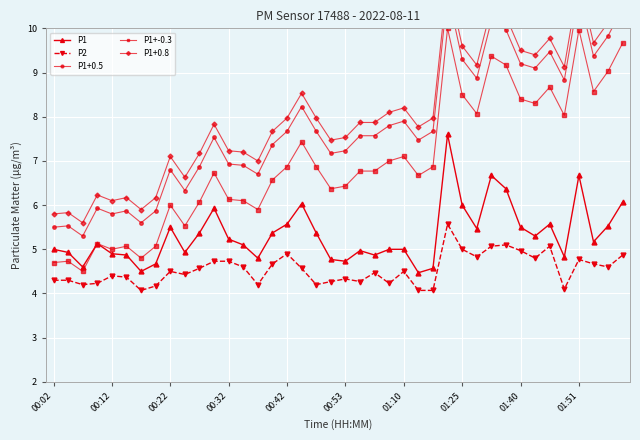

Reading left to right, transcribe all the data shown in this chart.

P1: 5.0	4.9	4.6	5.1	4.9	4.9	4.5	4.7	5.5	4.9	5.4	5.9	5.2	5.1	4.8	5.4	5.6	6.0	5.4	4.8	4.7	5.0	4.9	5.0	5.0	4.5	4.6	7.6	6.0	5.5	6.7	6.4	5.5	5.3	5.6	4.8	6.7	5.2	5.5	6.1
P2: 4.3	4.3	4.2	4.2	4.4	4.4	4.1	4.2	4.5	4.4	4.6	4.7	4.7	4.6	4.2	4.7	4.9	4.6	4.2	4.3	4.3	4.3	4.5	4.2	4.5	4.1	4.1	5.6	5.0	4.8	5.1	5.1	5.0	4.8	5.1	4.1	4.8	4.7	4.6	4.9
P1+0.5: 5.5	5.5	5.3	5.9	5.8	5.9	5.6	5.9	6.8	6.3	6.9	7.5	6.9	6.9	6.7	7.4	7.7	8.2	7.7	7.2	7.2	7.6	7.6	7.8	7.9	7.5	7.7	10.8	9.3	8.9	10.2	10.0	9.2	9.1	9.5	8.8	10.8	9.4	9.8	10.5
P1+-0.3: 4.7	4.7	4.5	5.1	5.0	5.1	4.8	5.1	6.0	5.5	6.1	6.7	6.1	6.1	5.9	6.6	6.9	7.4	6.9	6.4	6.4	6.8	6.8	7.0	7.1	6.7	6.9	10.0	8.5	8.1	9.4	9.2	8.4	8.3	8.7	8.0	10.0	8.6	9.0	9.7
P1+0.8: 5.8	5.8	5.6	6.2	6.1	6.2	5.9	6.2	7.1	6.6	7.2	7.8	7.2	7.2	7.0	7.7	8.0	8.5	8.0	7.5	7.5	7.9	7.9	8.1	8.2	7.8	8.0	11.1	9.6	9.2	10.5	10.3	9.5	9.4	9.8	9.1	11.1	9.7	10.1	10.8